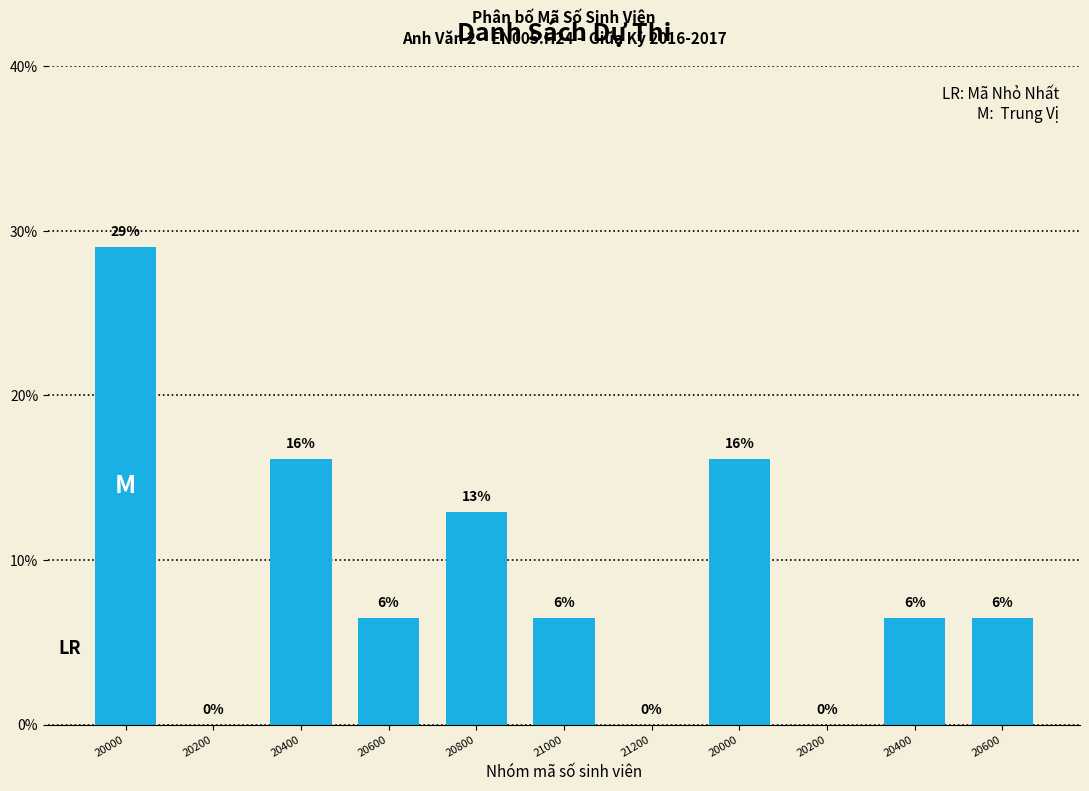

Are the bars horizontal?

No